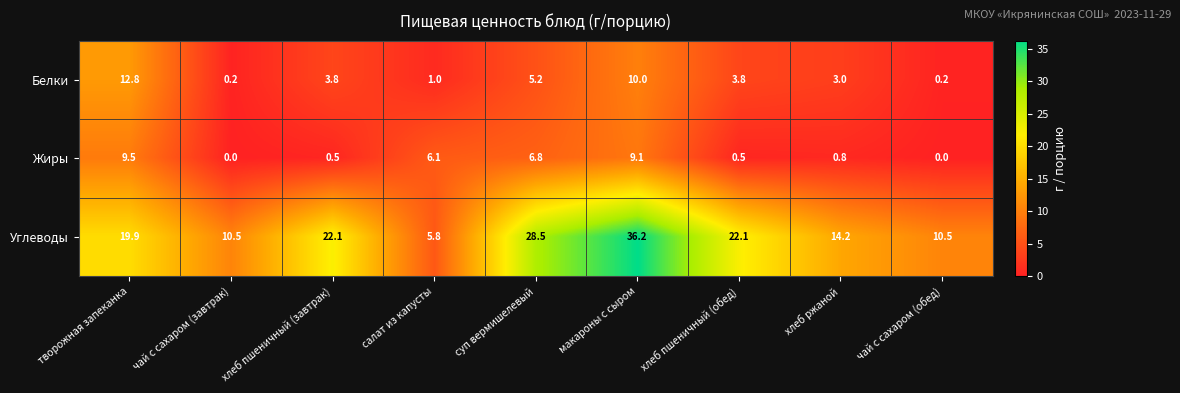

What is the average value of the Углеводы series?

18.9